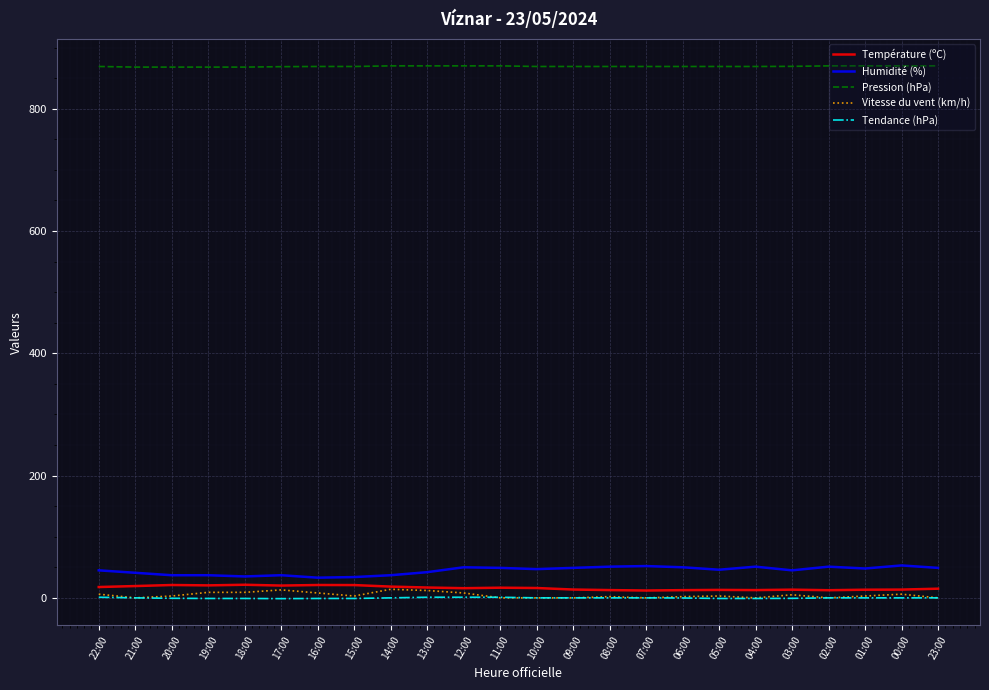

Which series has the largest total across all categories?

Pression (hPa)